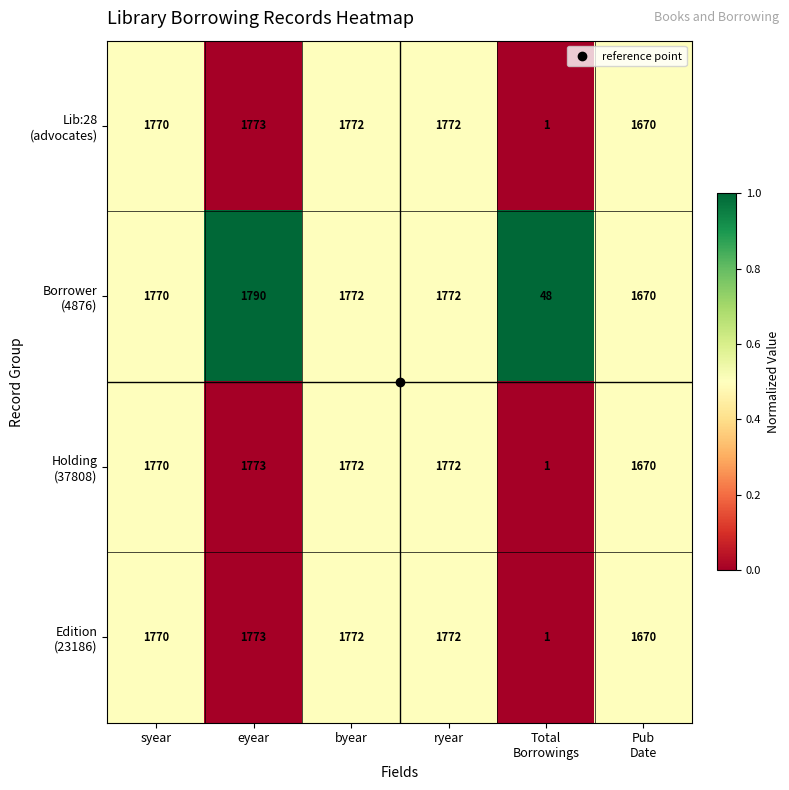

At how many categories does at least one series exceed 1175?

5